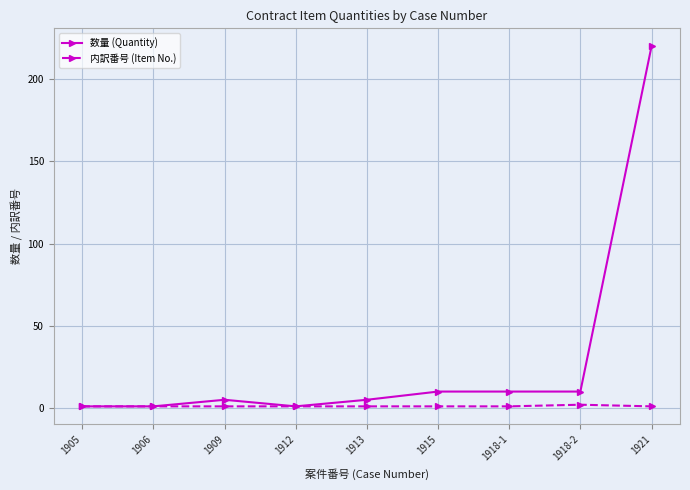

How many lines are shown in the chart?

2